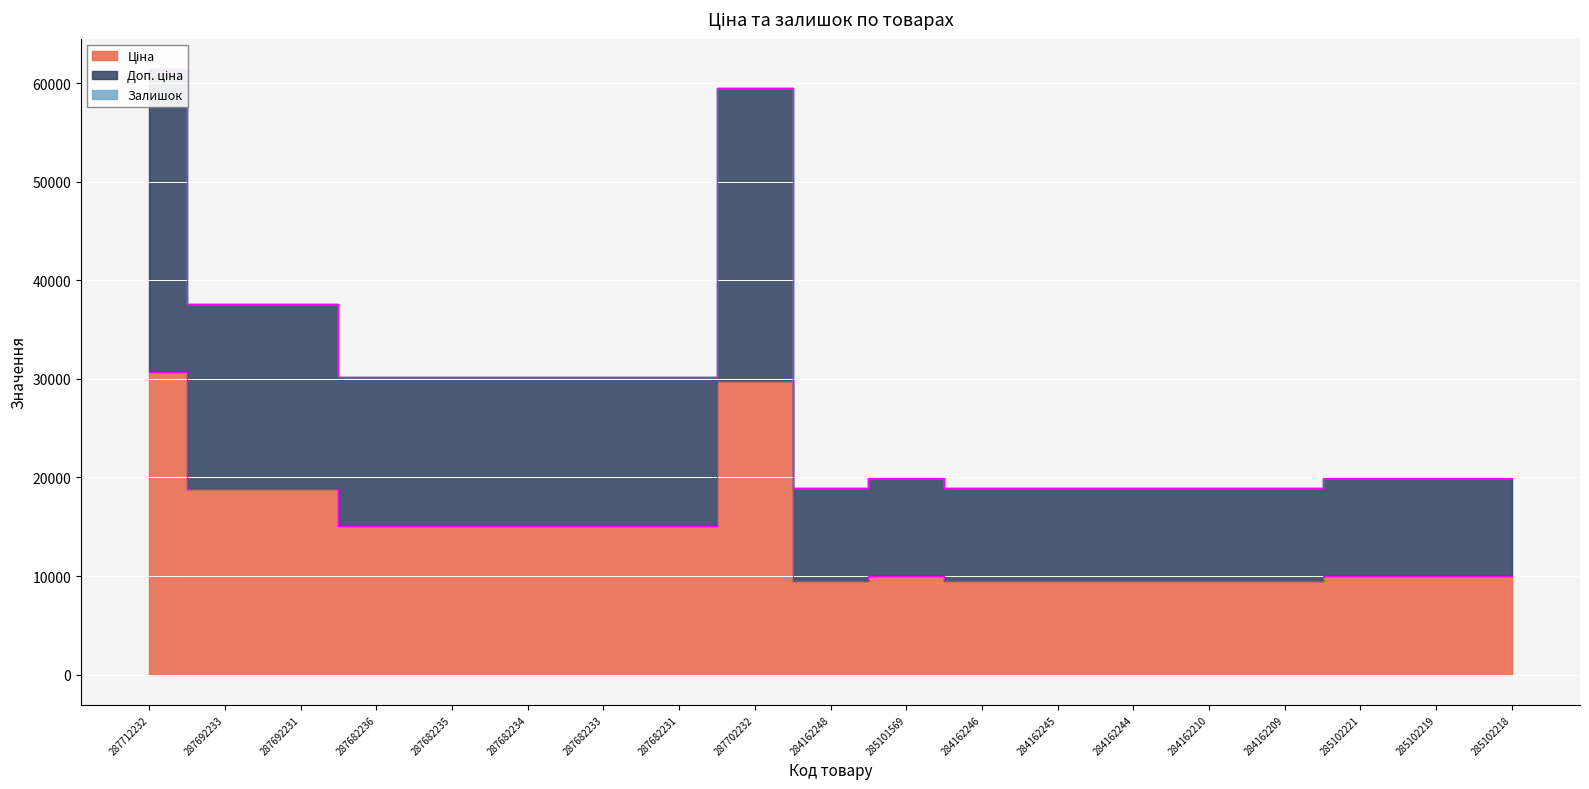

Where does the Доп. ціна series first go above 19949?

287712232